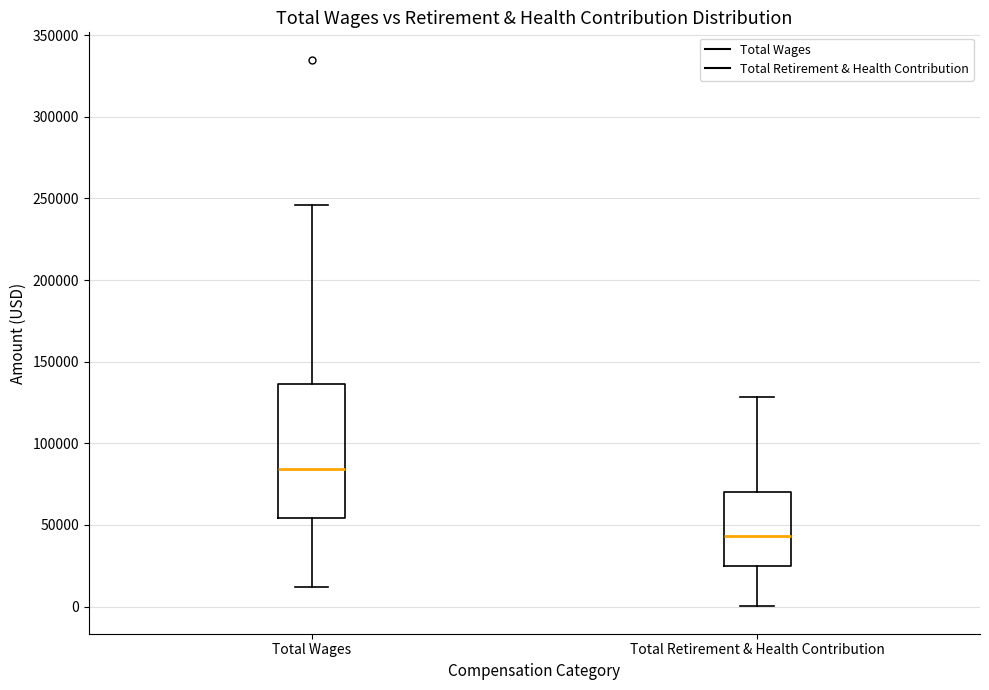

Where does the lower whisker of the box for Total Retirement & Health Contribution end on the y-axis? The values are not printed on the chart, so give them approximately, as read against the axis.

0